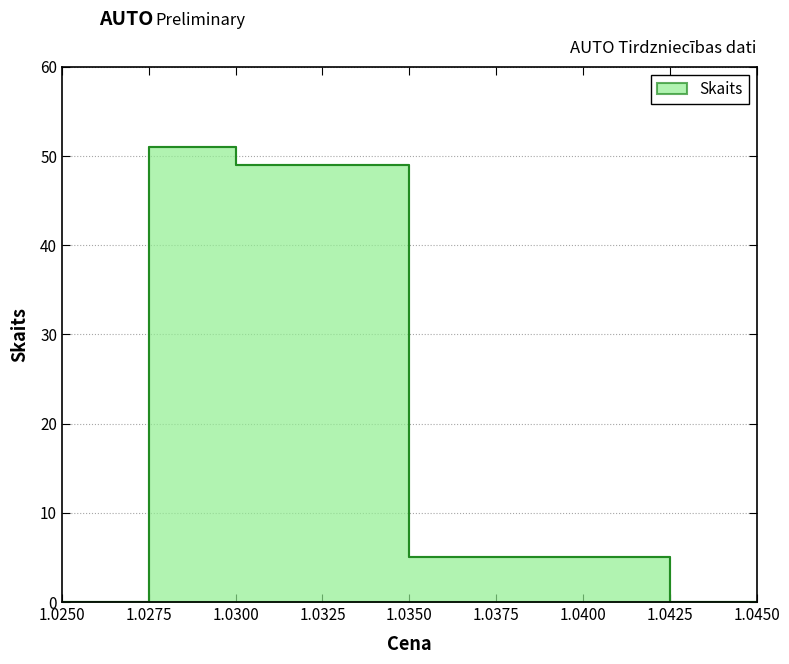

Where is the data nearest to the value 28?

1.03